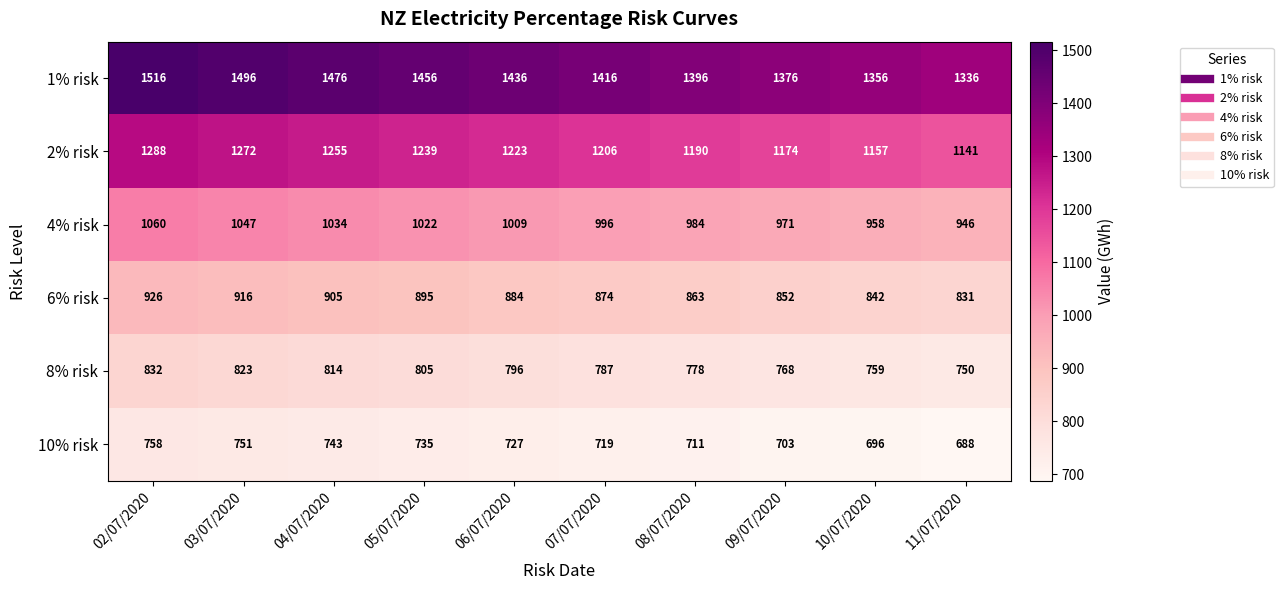

Which series has the widest spread of values?

1% risk